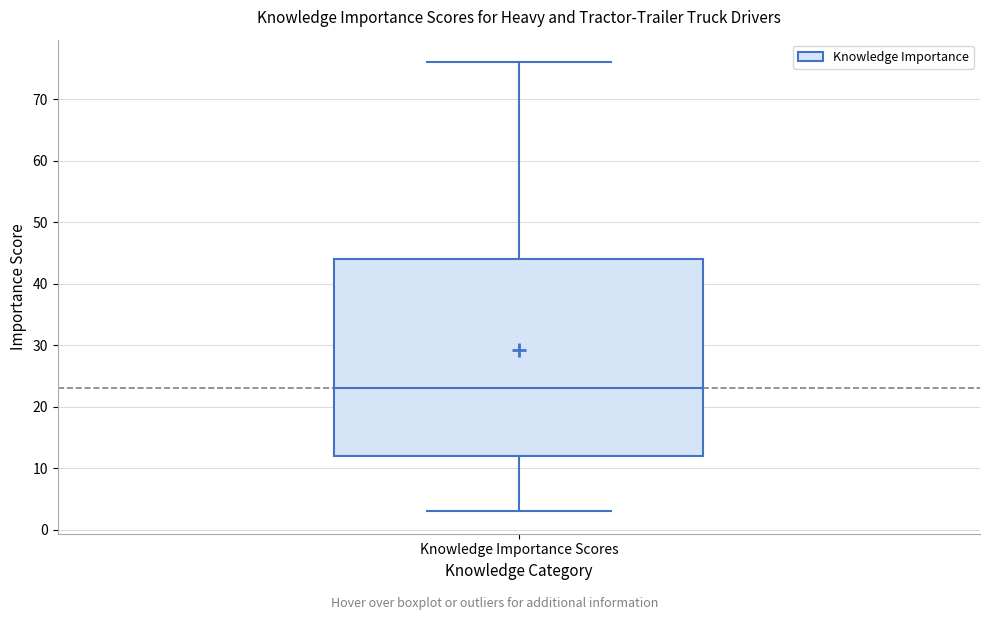

Transcribe this box plot: give where the median line is, the range the box spans, and where the two whiskers end, as read against the y-axis. The values are not printed on the chart, so give them approximately, as read against the axis.

median 23, box 12 to 44, whiskers 3 to 76